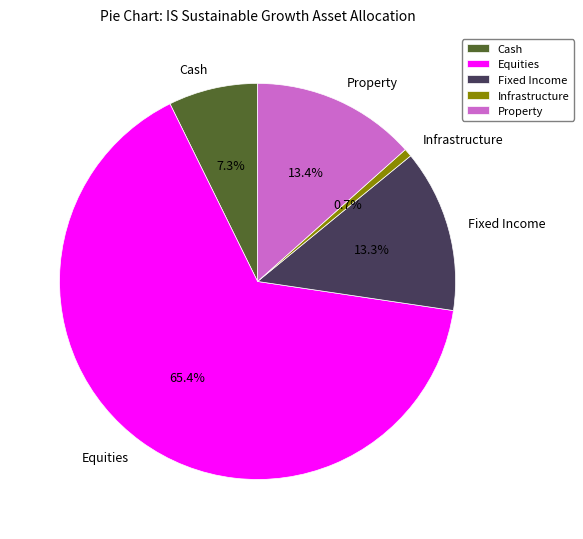

Which category has the smallest portion of the pie?

Infrastructure